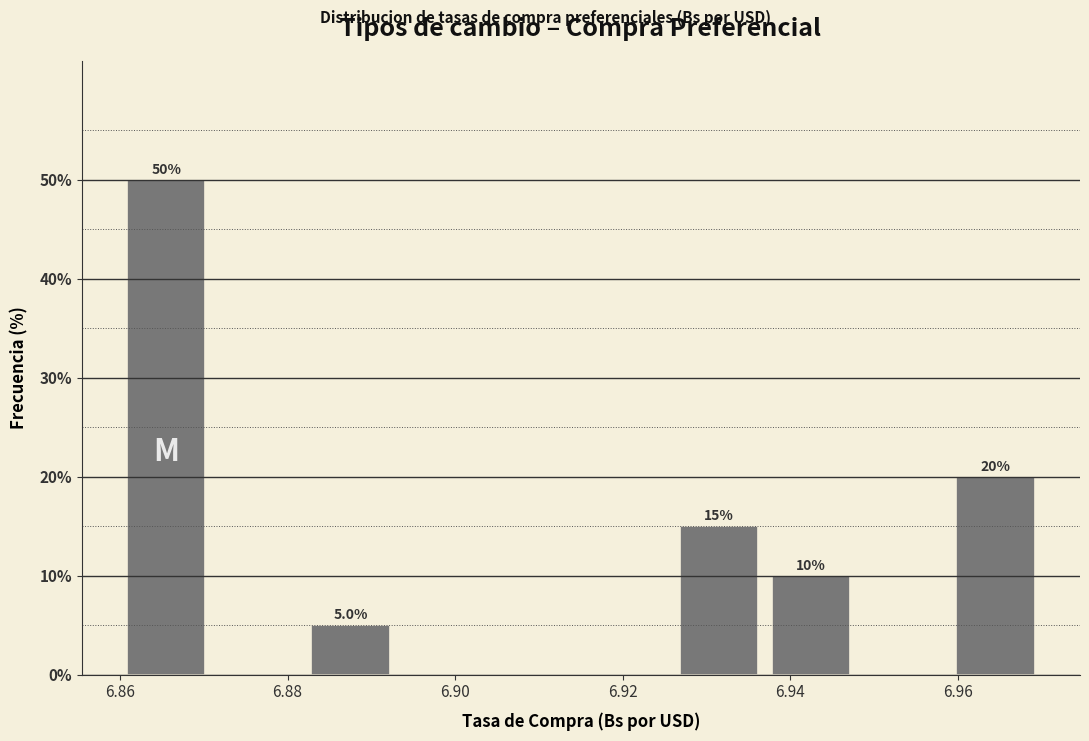

Over which range of the x-axis is the bar tallest?

6.860 to 6.871